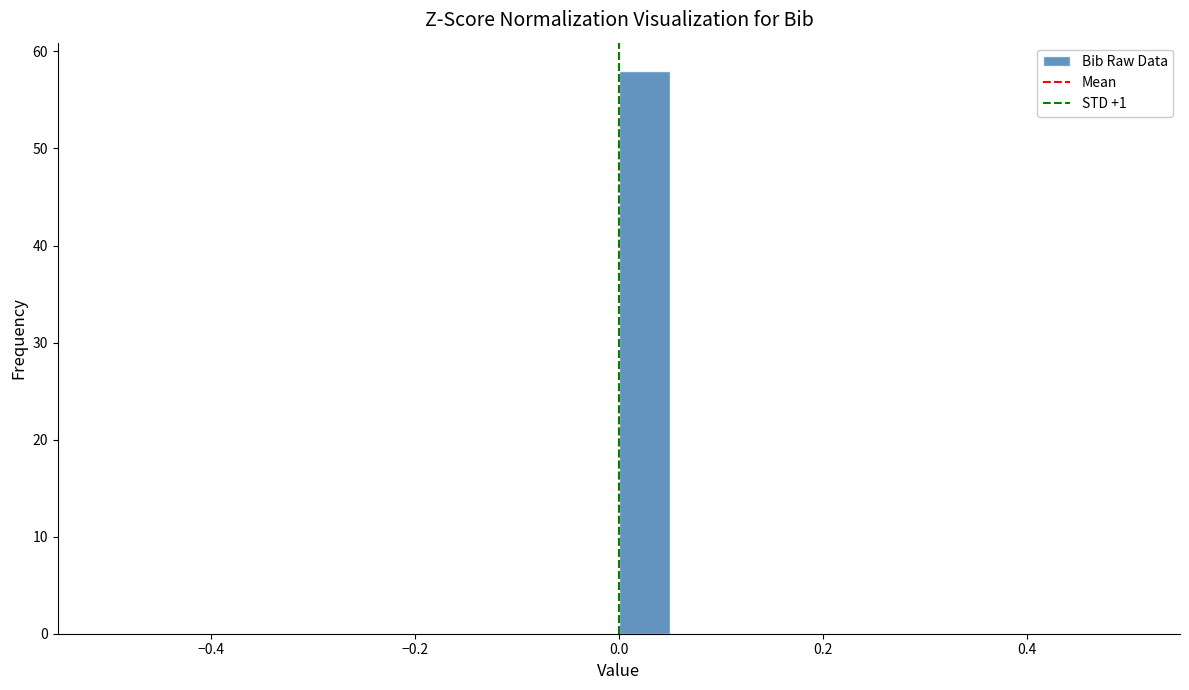

Around what value on the x-axis is the tallest bar? Give the approximate position of its centre, as read against the axis.

0.02